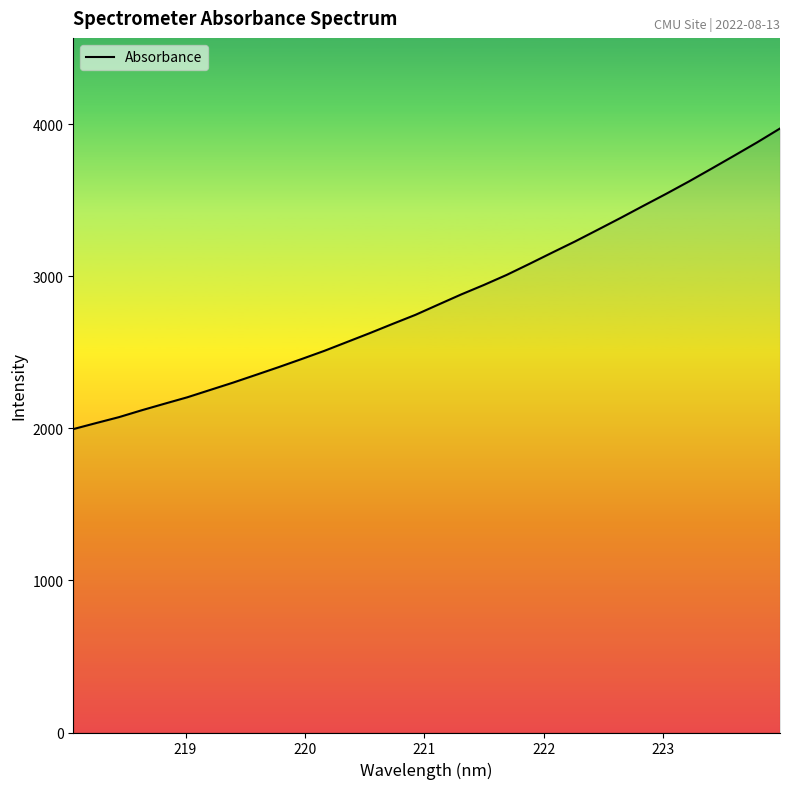

How many values are below 2814?

16